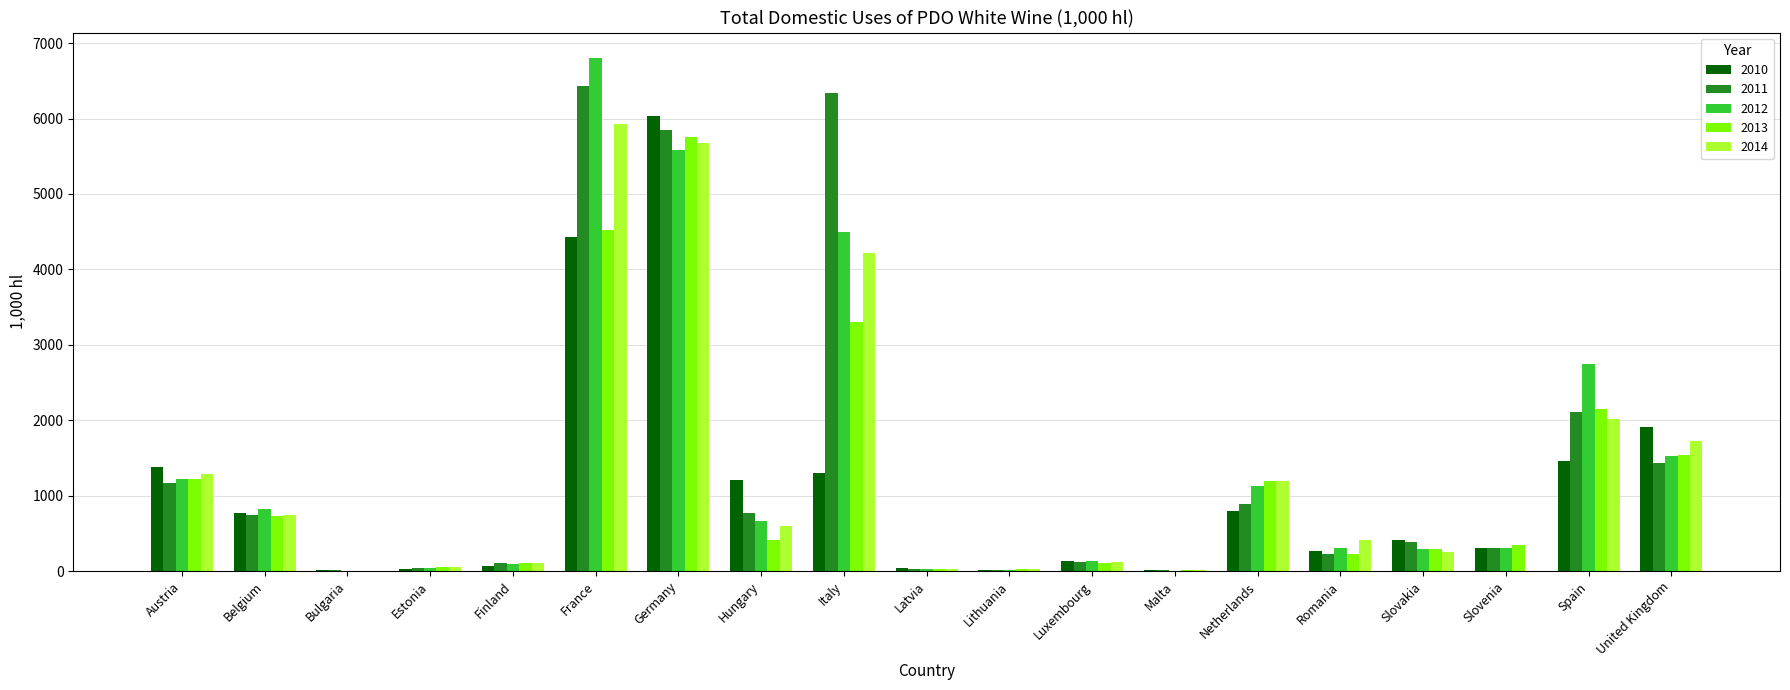

True or false: 2010 has a value of 1457.0 at Spain.

True